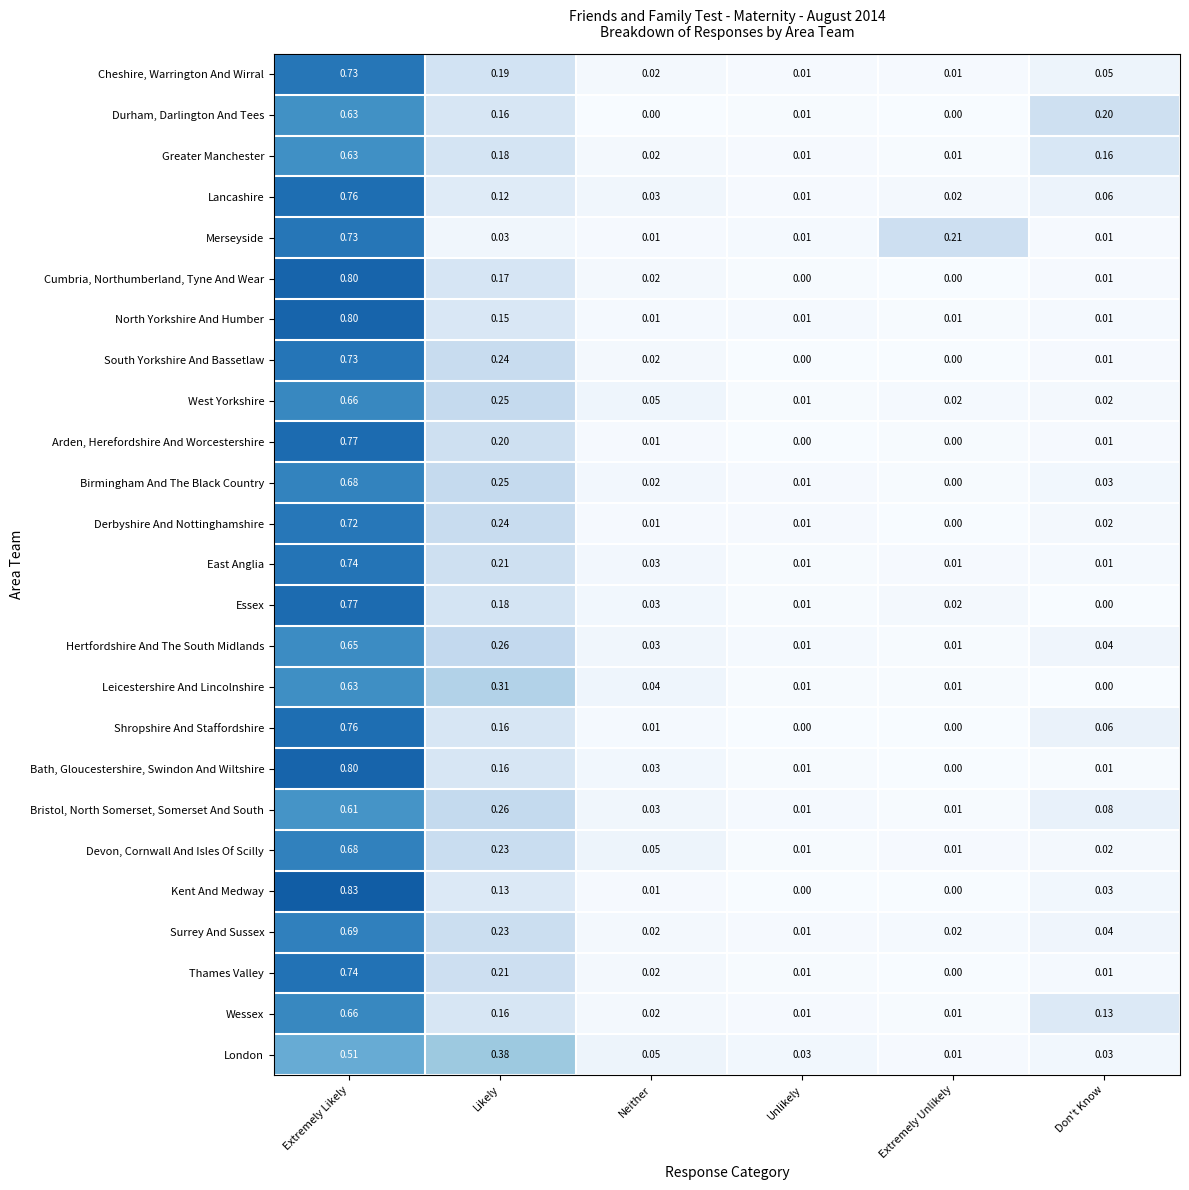

At which category is the sum across all series the highest?

Extremely Likely